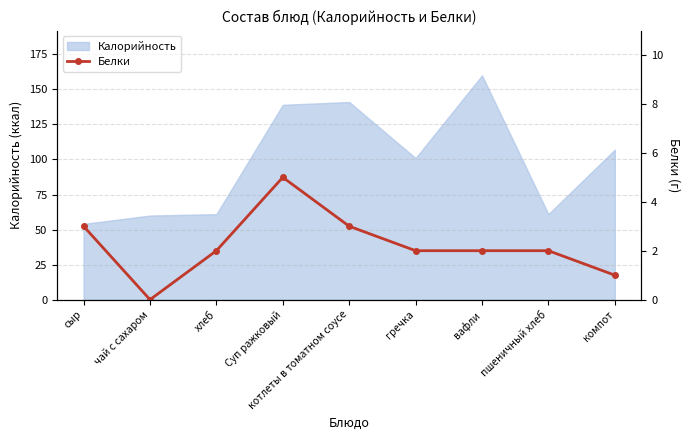

The value at Суп ражковый is 8. True or false?

False